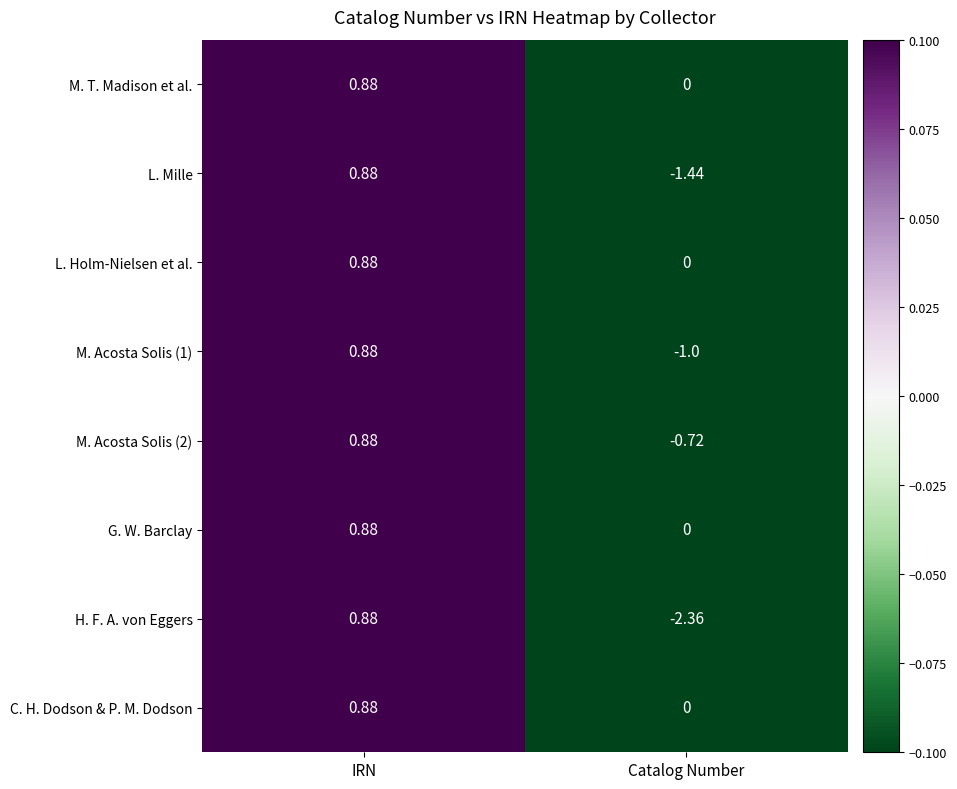

Where is M. T. Madison et al. nearest to the value 0?

Catalog Number